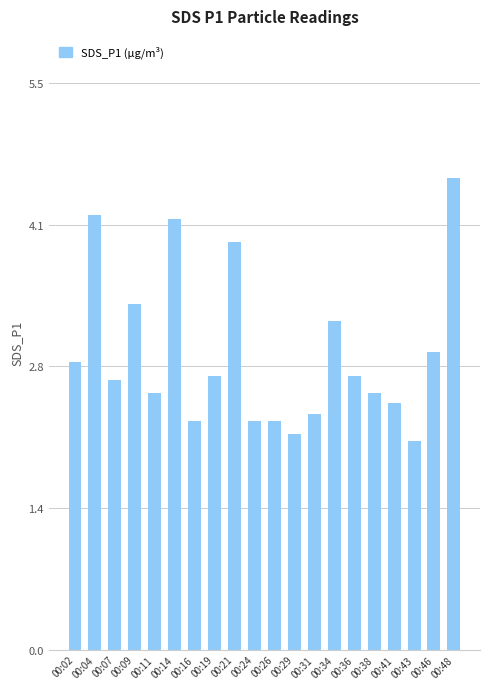

What is the value of the 6th bar from the left?

4.2